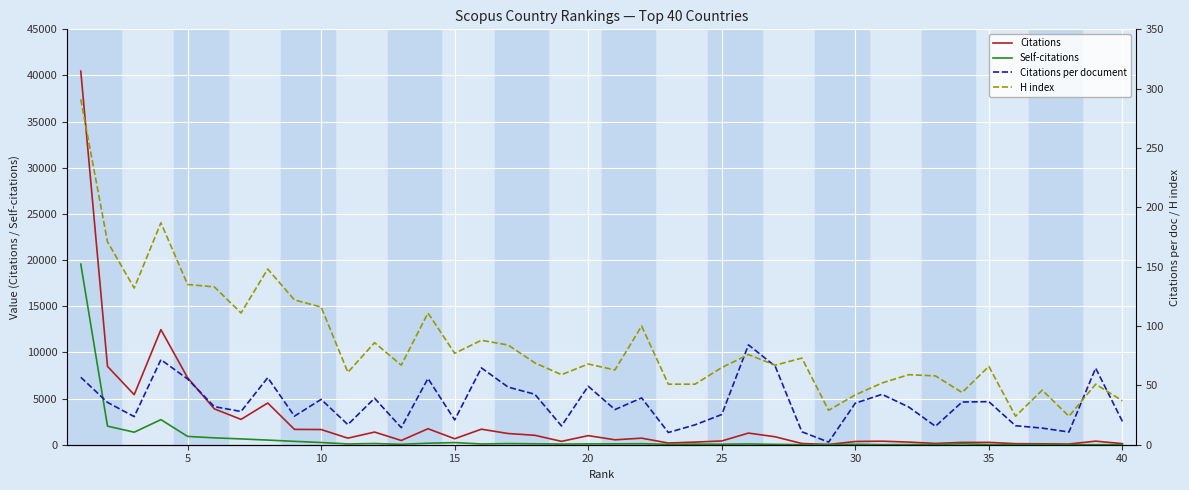

True or false: Citations per document and Citations cross at least once.

False